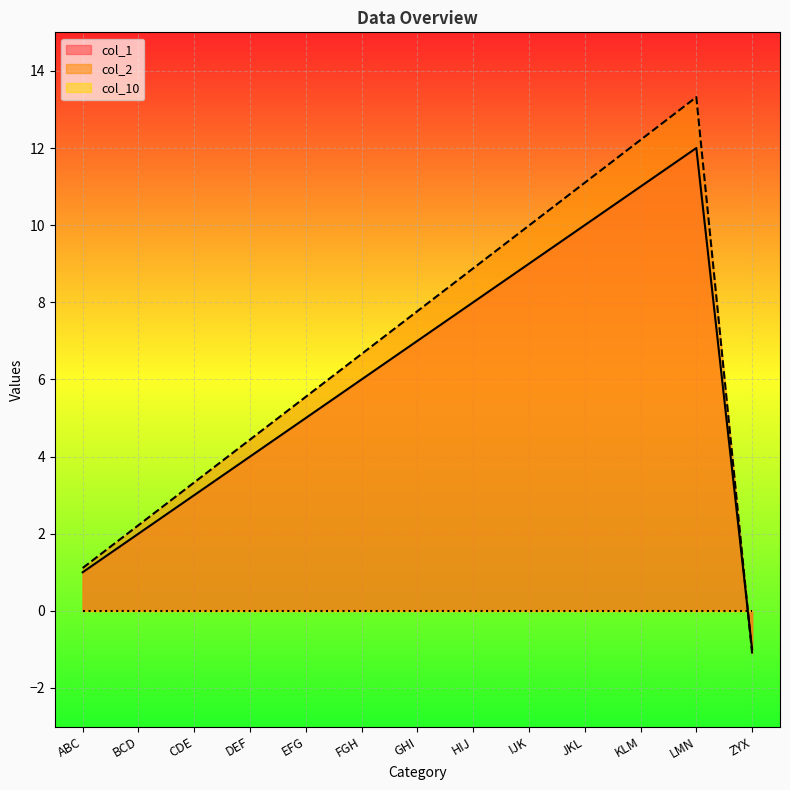

What is the total value across all series at ZYX?

-2.1